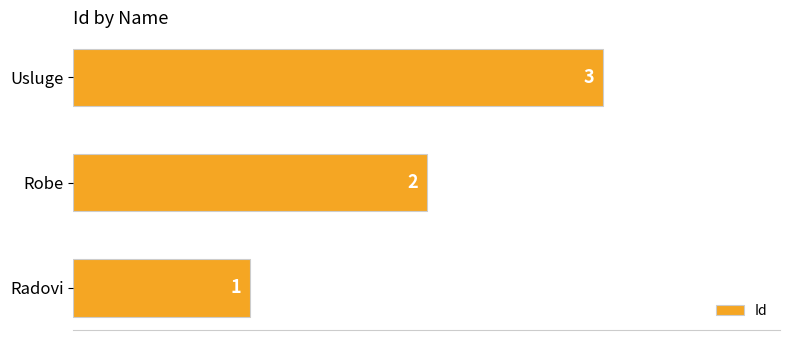

True or false: the data shows 2 at Usluge.

False